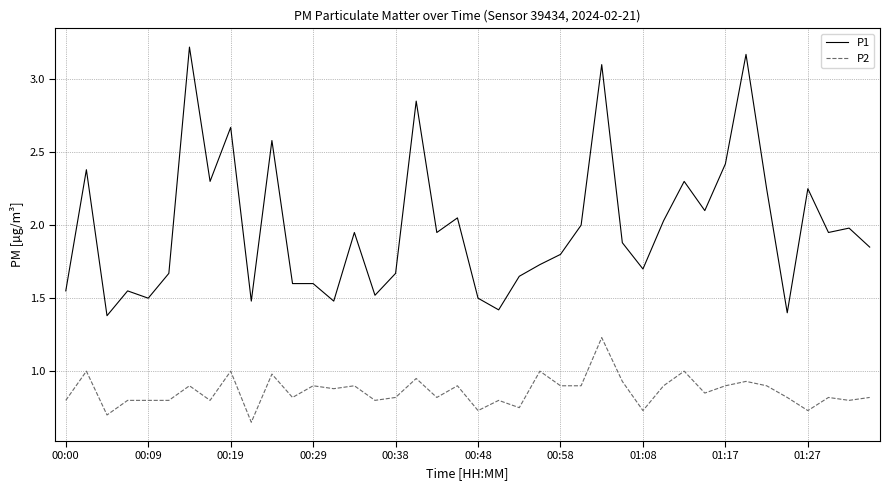

True or false: P1 and P2 cross at least once.

False